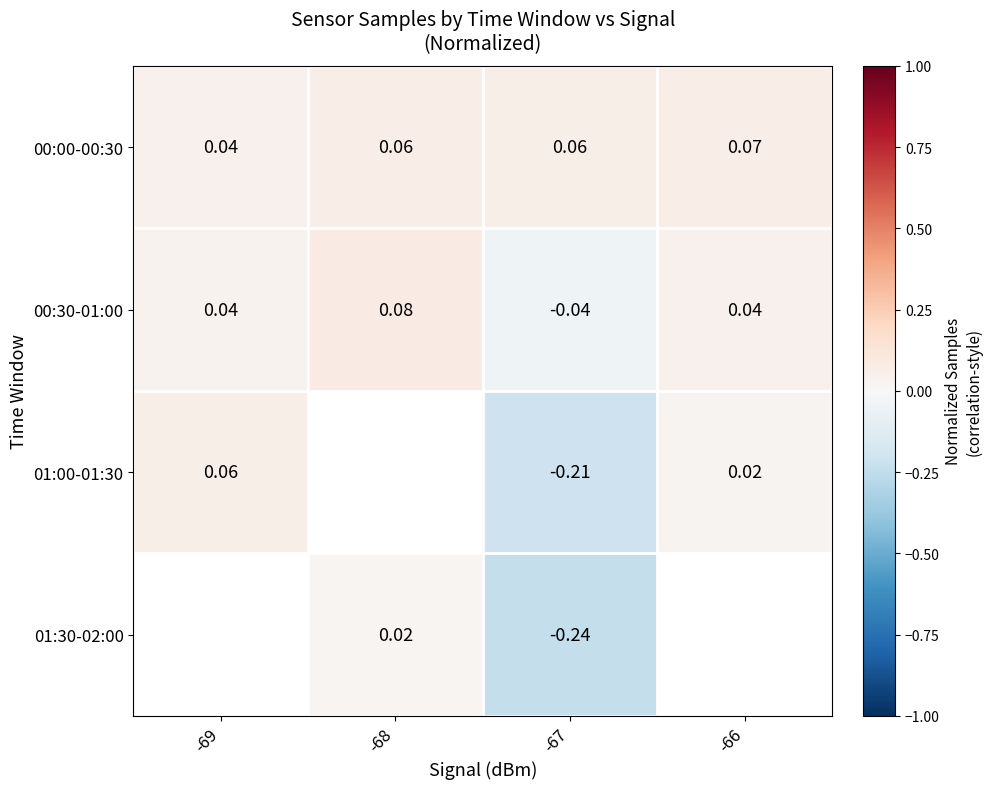

How many data points in 00:30-01:00 are less than 0?

1